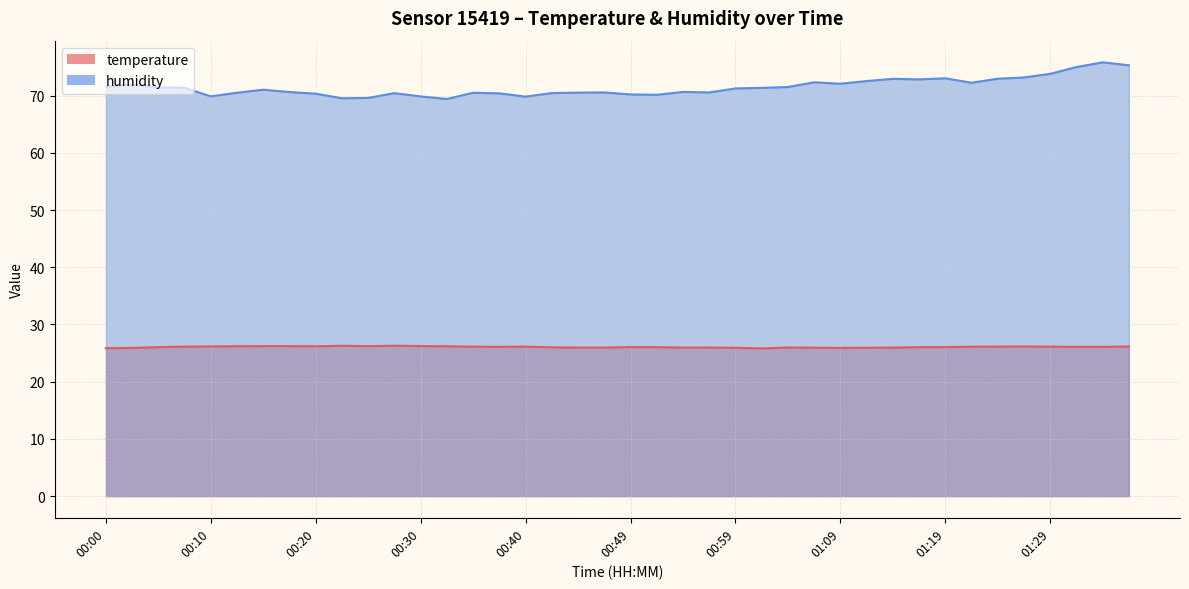

At which category does temperature reach its first local valley?

00:20